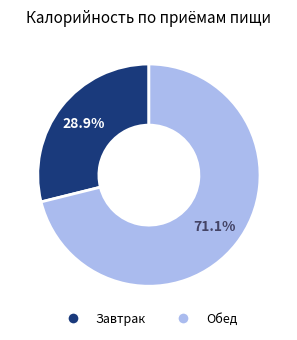

How much of the chart is everything except Обед?

28.9%